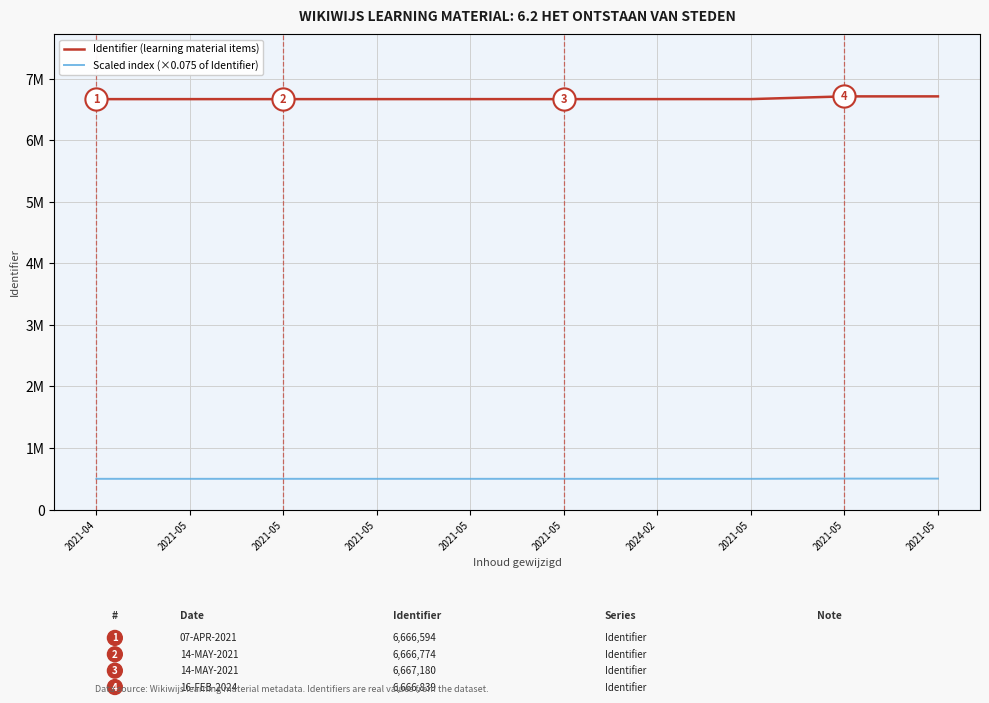

Reading right to left, transcribe all the data shown in this chart.

Identifier (learning material items): 6711353.0	6711334.0	6667180.0	6666839.0	6666774.0	6666709.0	6666704.0	6666693.0	6666616.0	6666594.0
Scaled index (×0.075 of Identifier): 503351.5	503350.0	500038.5	500012.9	500008.0	500003.2	500002.8	500002.0	499996.2	499994.5